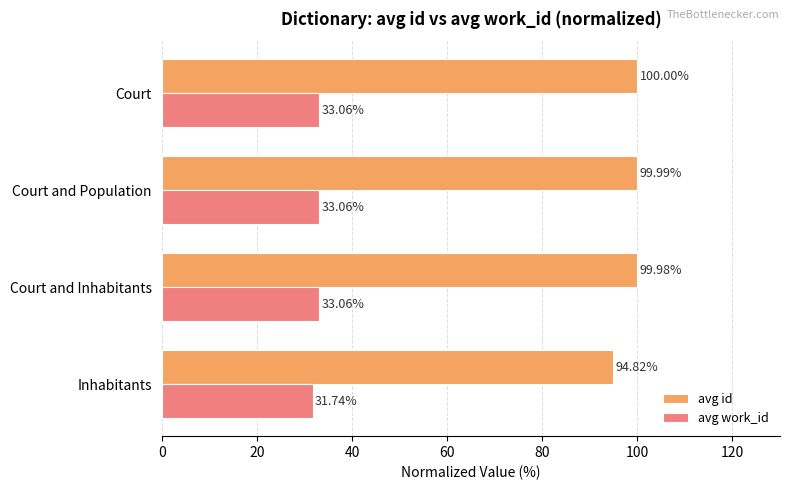

What are all the series names shown in the legend?

avg id, avg work_id